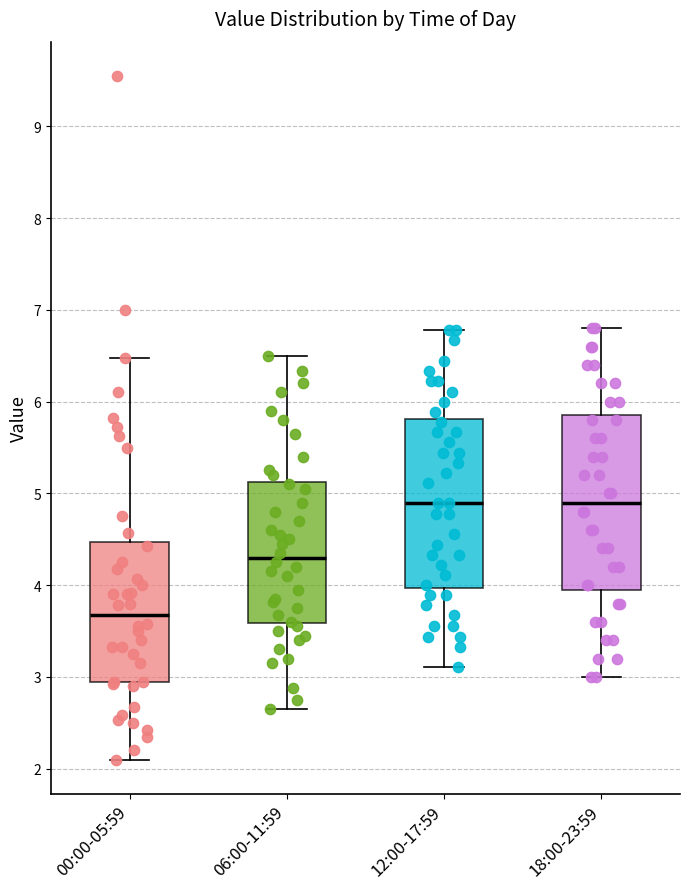

Reading left to right, transcribe this box plot: for each box, give where its median line is, the range the box spans, and where its two whiskers end, as read against the y-axis. The values are not printed on the chart, so give them approximately, as read against the axis.

00:00-05:59: median 3.7, box 2.9 to 4.5, whiskers 2.1 to 6.5
06:00-11:59: median 4.3, box 3.6 to 5.1, whiskers 2.7 to 6.5
12:00-17:59: median 4.9, box 4.0 to 5.8, whiskers 3.1 to 6.8
18:00-23:59: median 4.9, box 4.0 to 5.9, whiskers 3.0 to 6.8